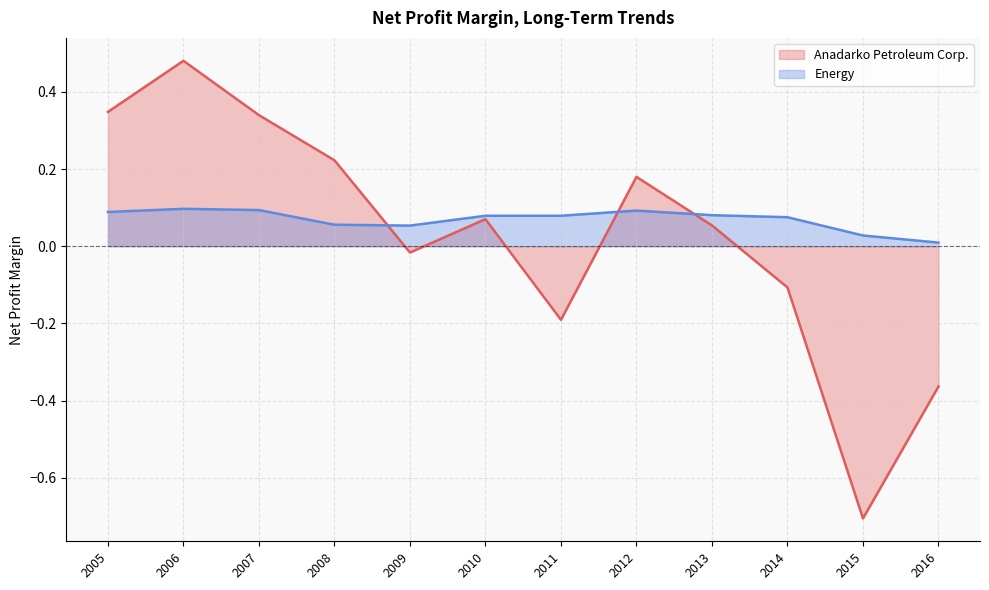

Is it true that Energy equals 0.0 at 2009?

False